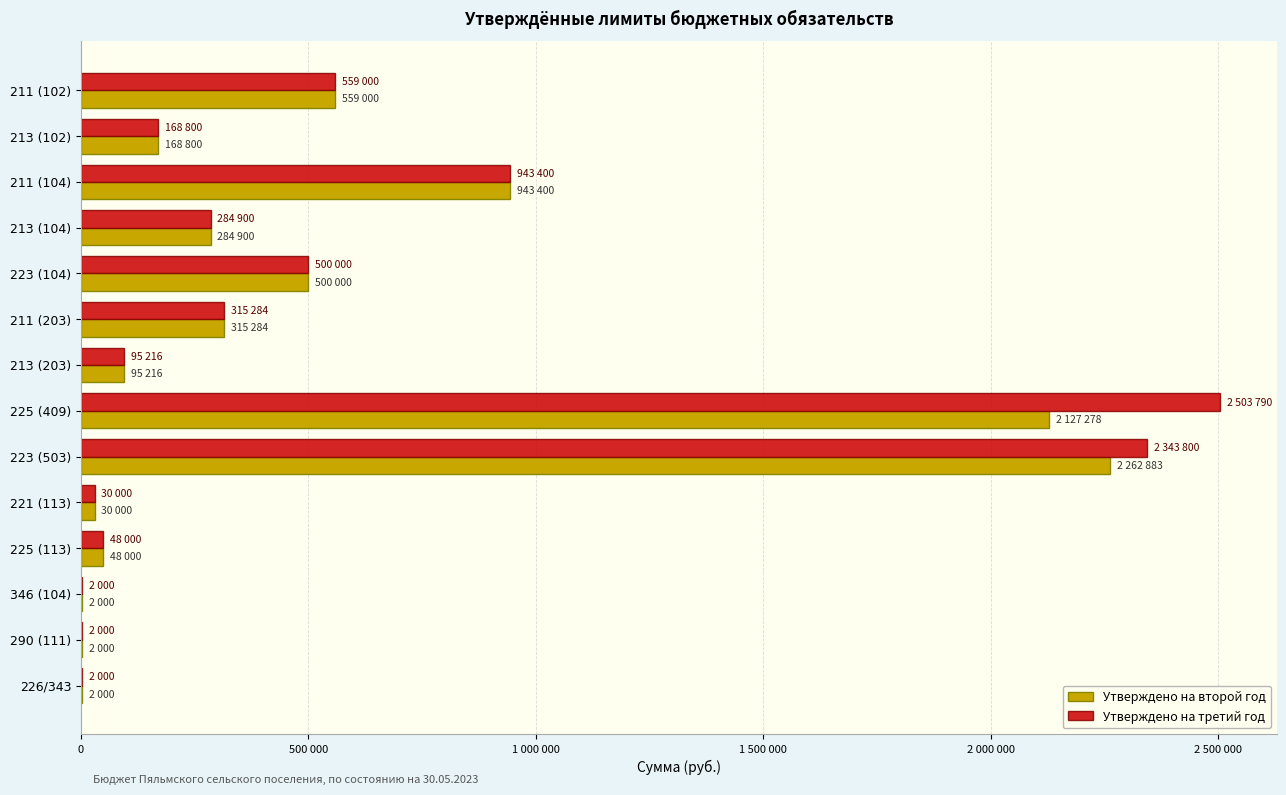

Which series has the largest total across all categories?

Утверждено на третий год